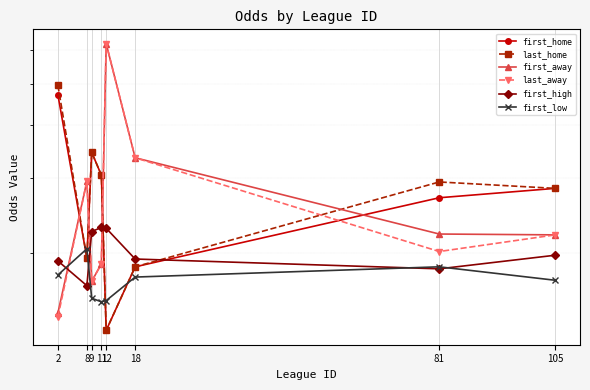

What is the value of the first_away point at the 3rd from the left?

1.7